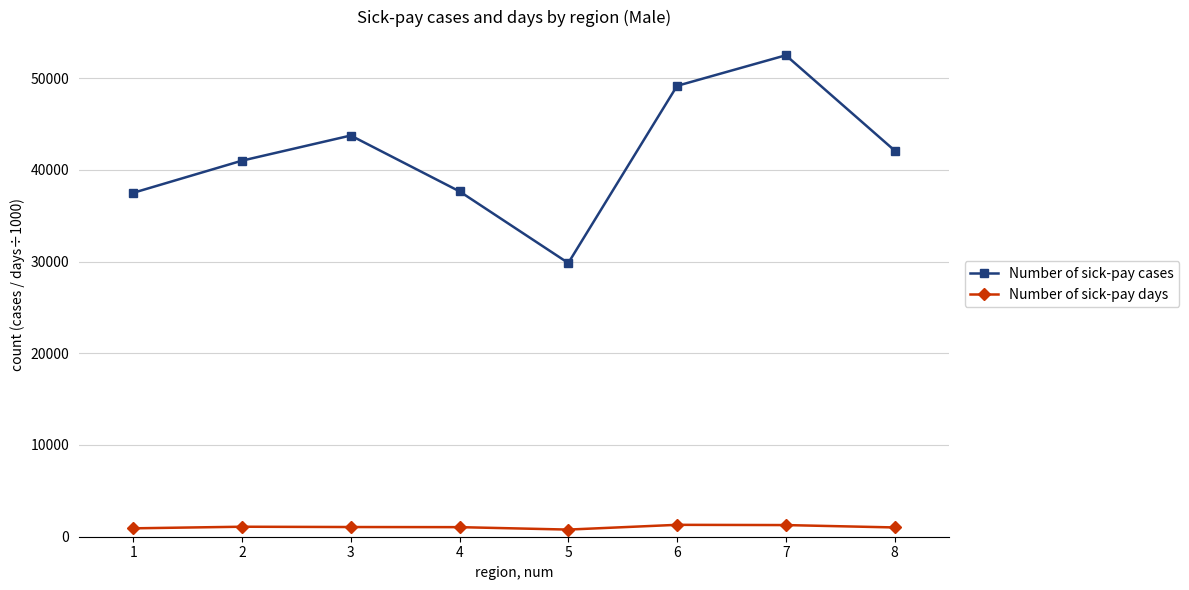

Rank the series at 7 from highest to lowest value.

Number of sick-pay cases, Number of sick-pay days